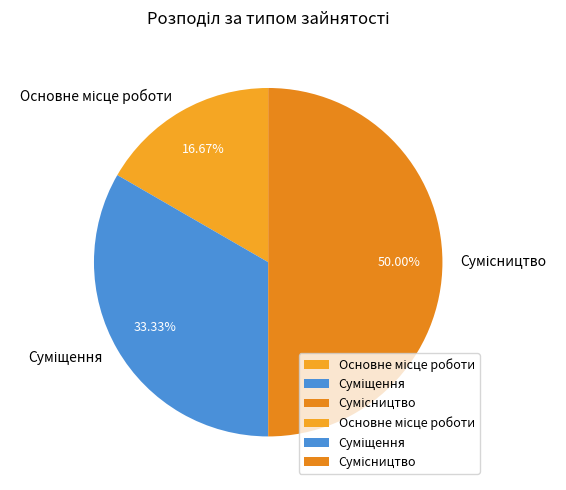

True or false: Сумісництво accounts for 50% of the total.

True